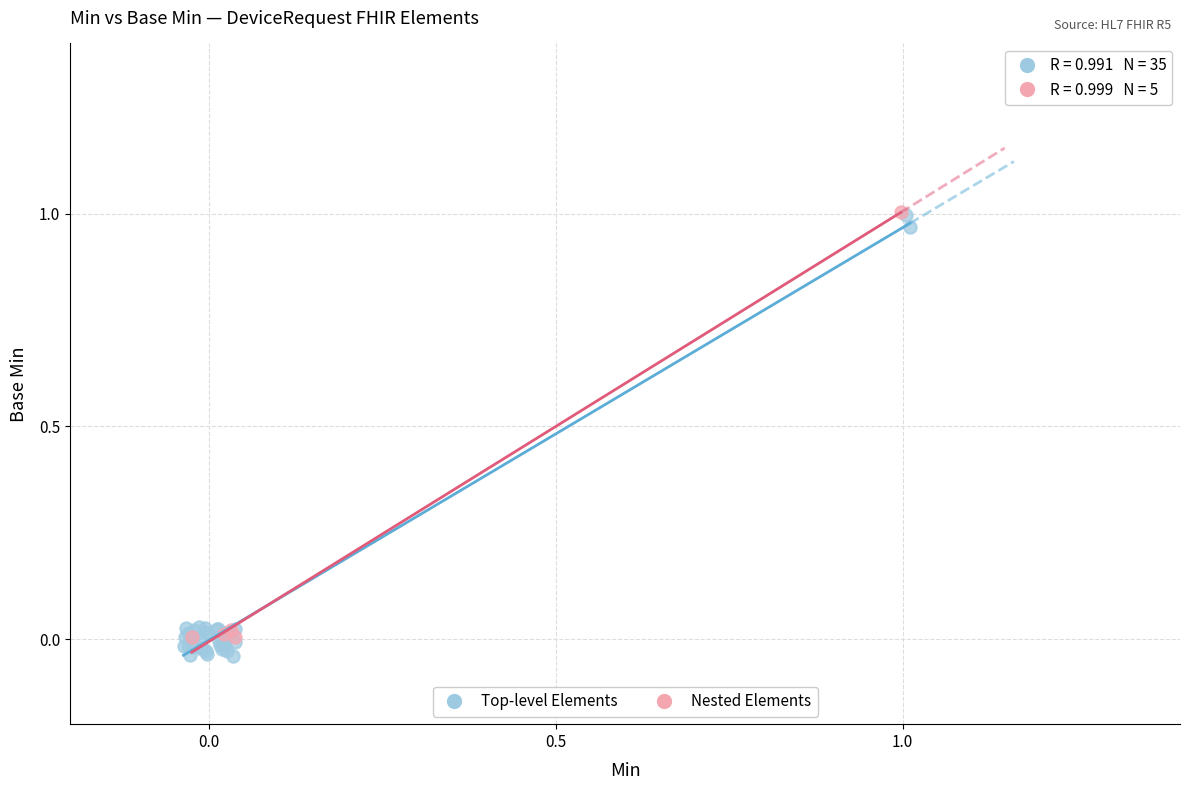

Which series contains the lowest Y value?

Top-level Elements